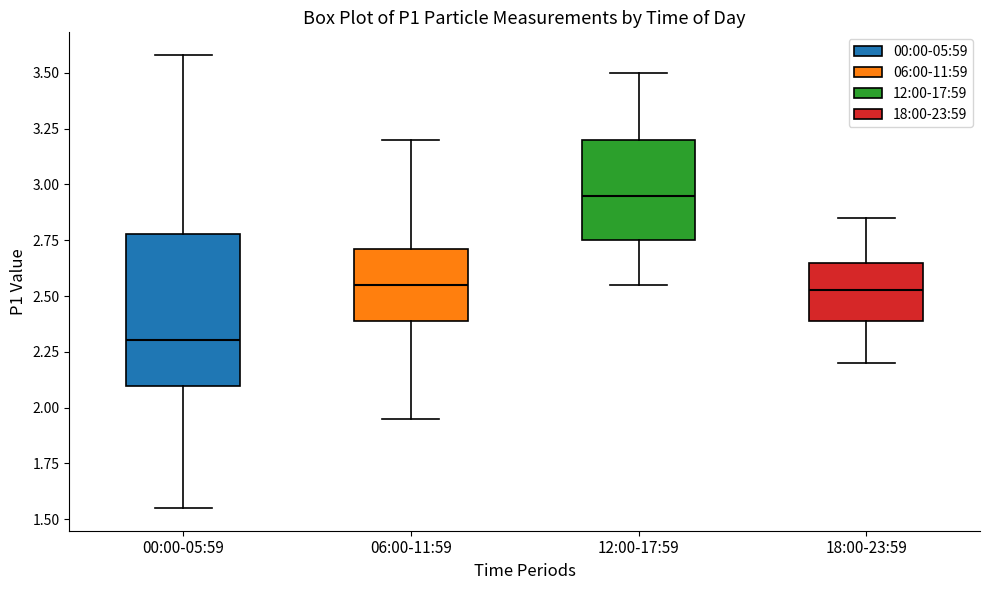

Comparing the boxes themselves (not the whiskers), which one is the tallest?

00:00-05:59